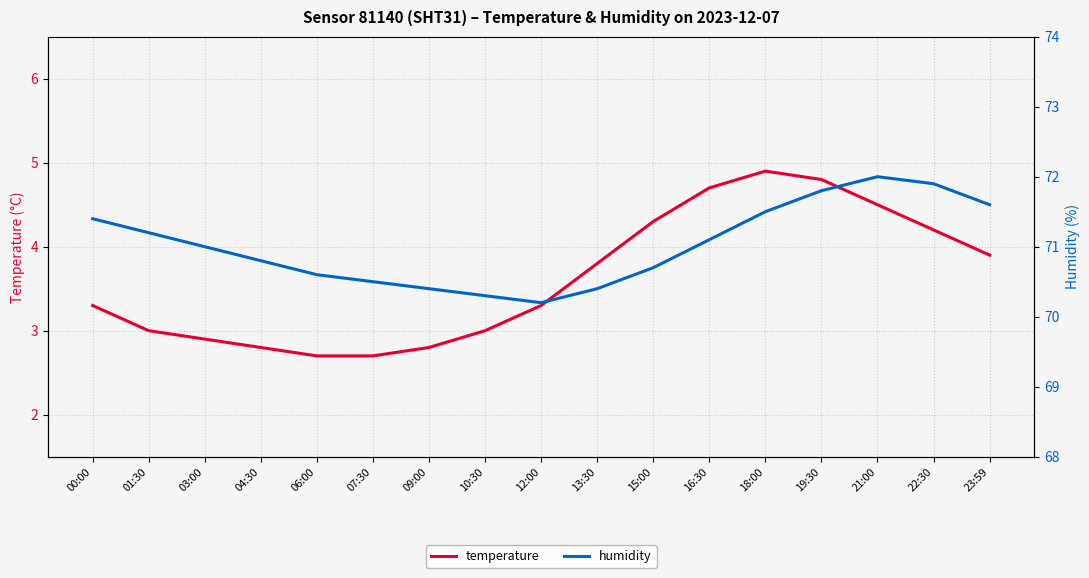

Which has a higher value, 22:30 or 16:30?

16:30